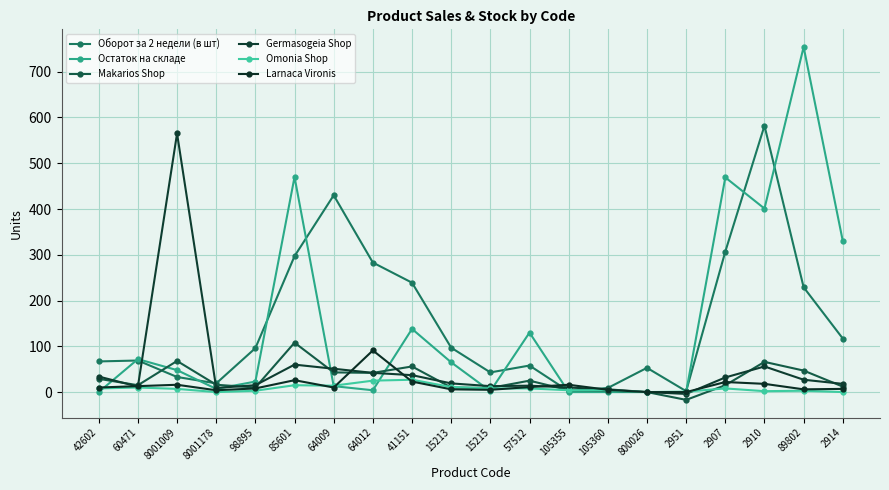

At which category does Larnaca Vironis reach its first local valley?

8001178